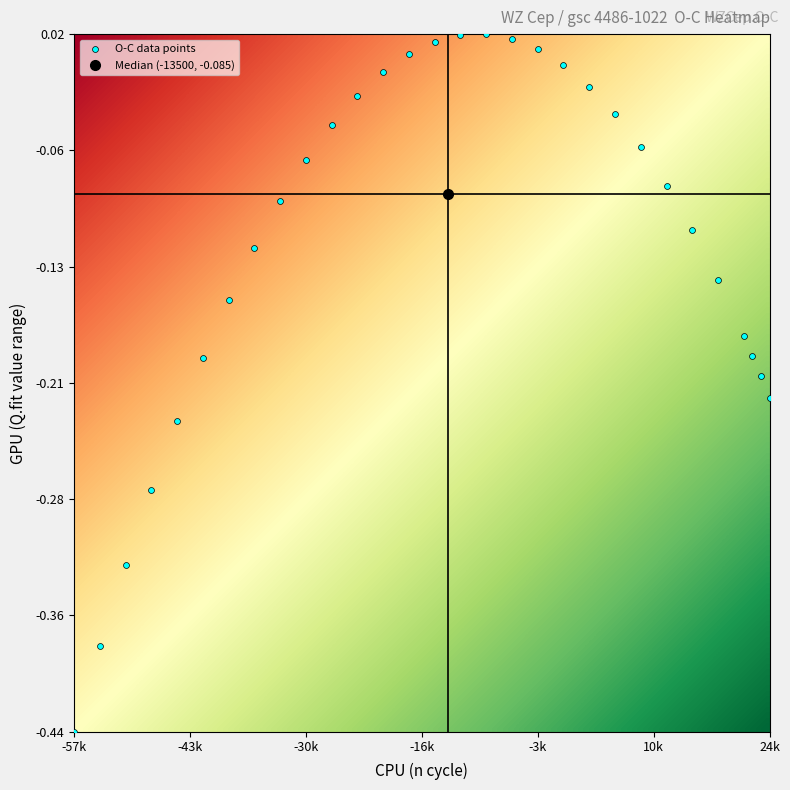

What is the range of X values (max minus min)?

81000.0